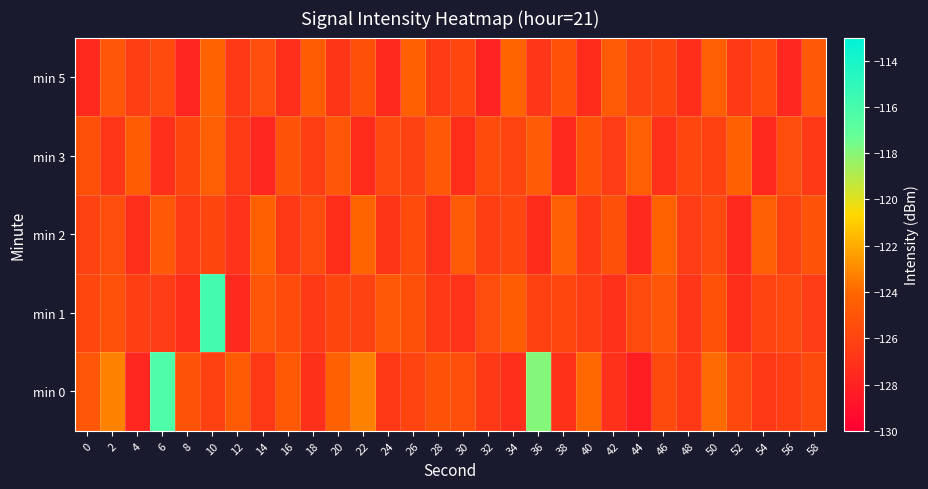

Which label corresponds to the largest value in the chart?

10